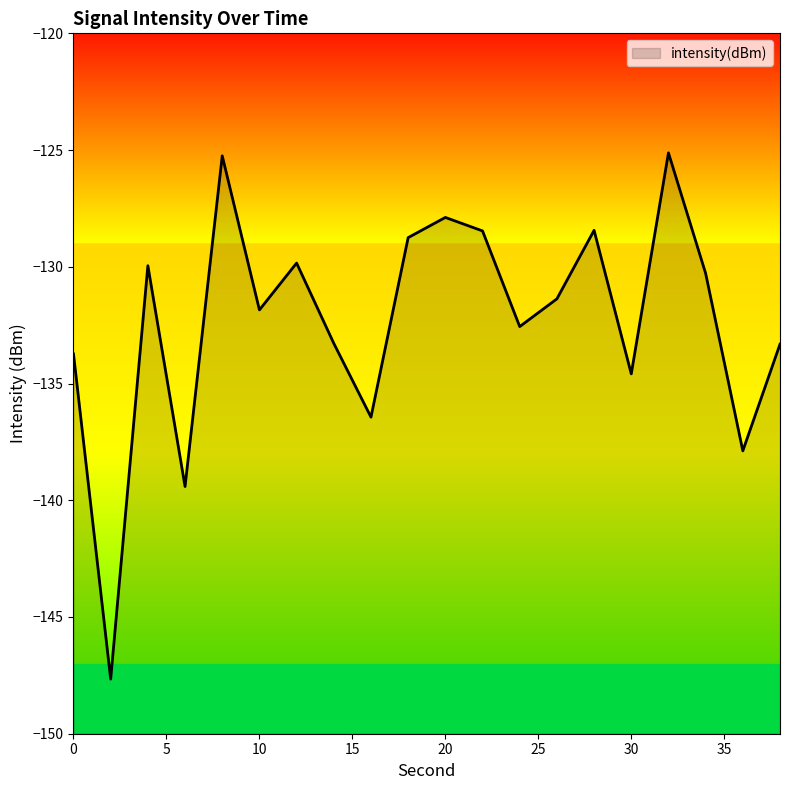

How many points are lower than both their immediate neighbors (excluding endpoints)?

7